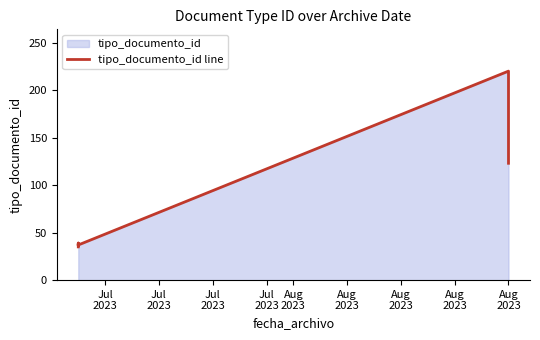

What is the difference between the maximum and second lowest values?

184